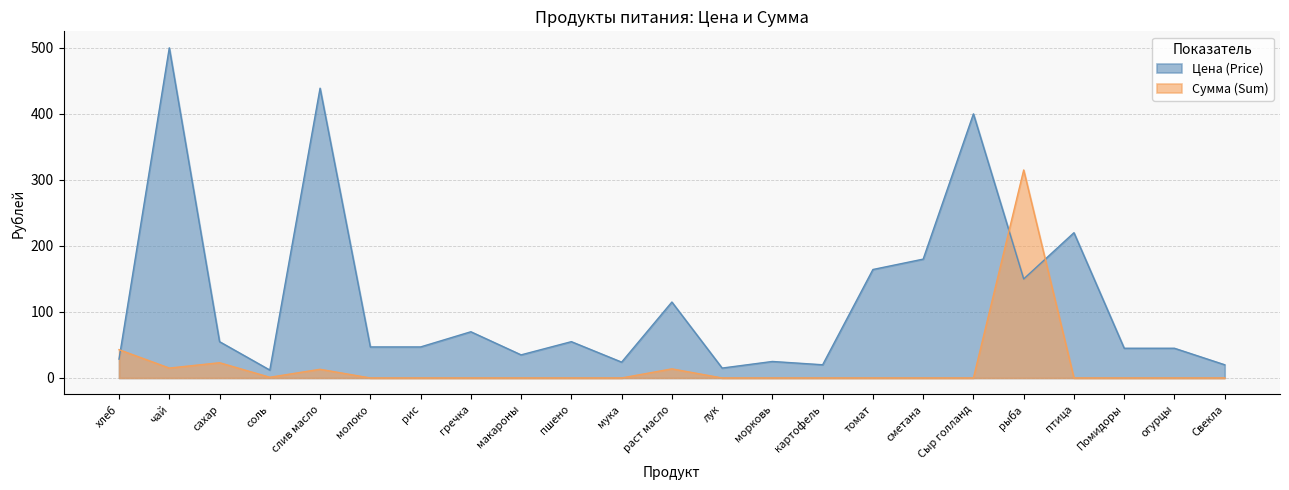

What is the greatest value displayed?

500.0